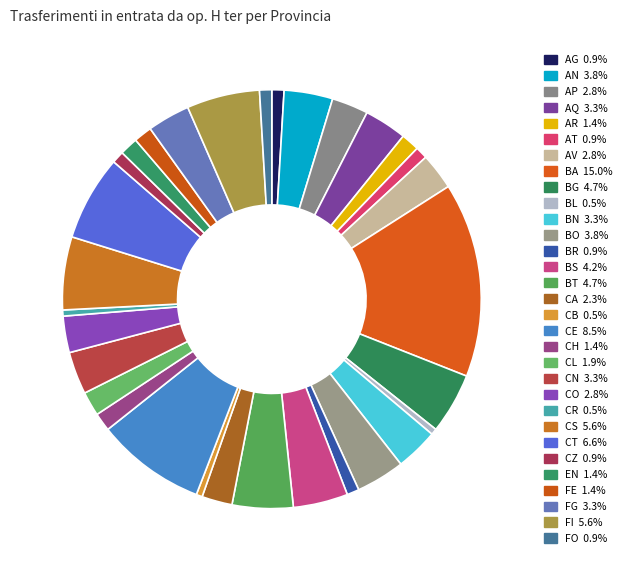

How many segments does this pie chart have?

31